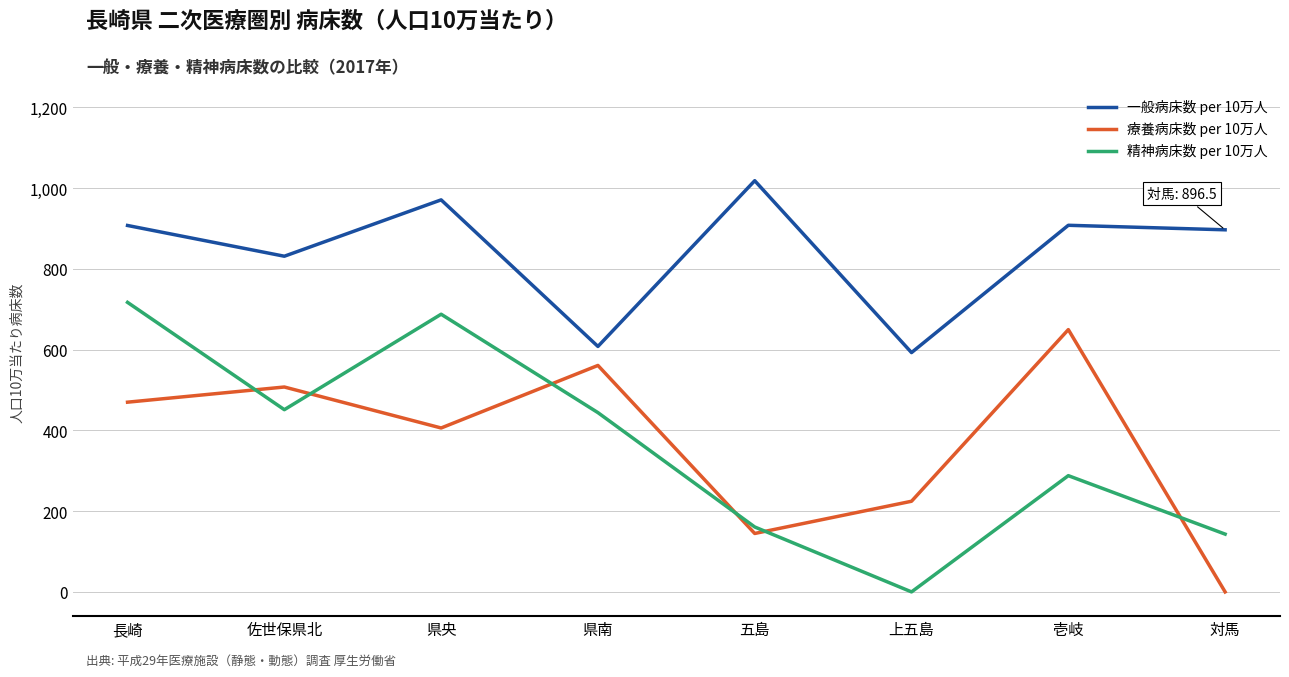

Where is the first local minimum for 療養病床数 per 10万人?

県央